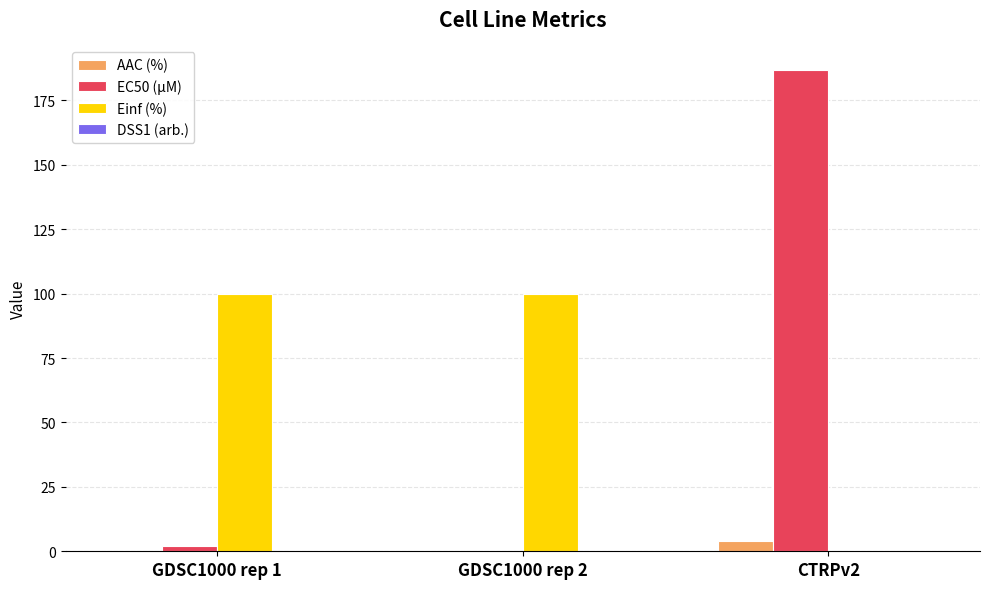

Which category has the highest value in the AAC (%) series?

CTRPv2